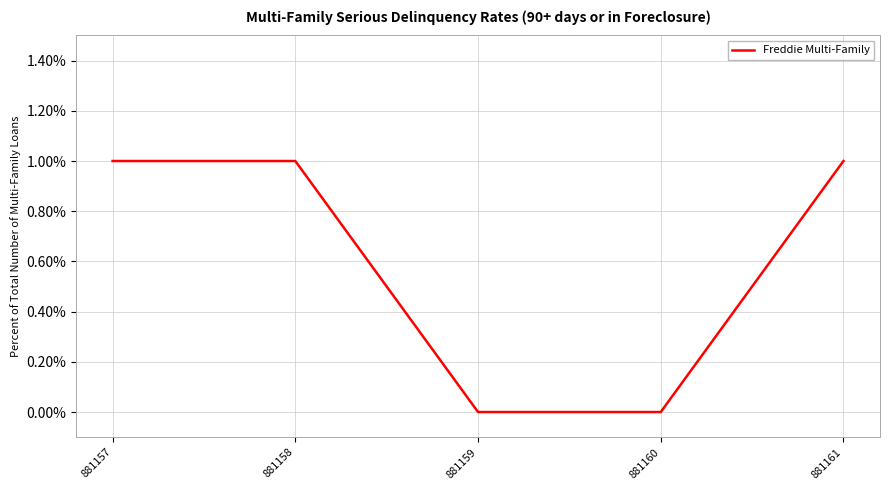

What is the greatest value displayed?

1